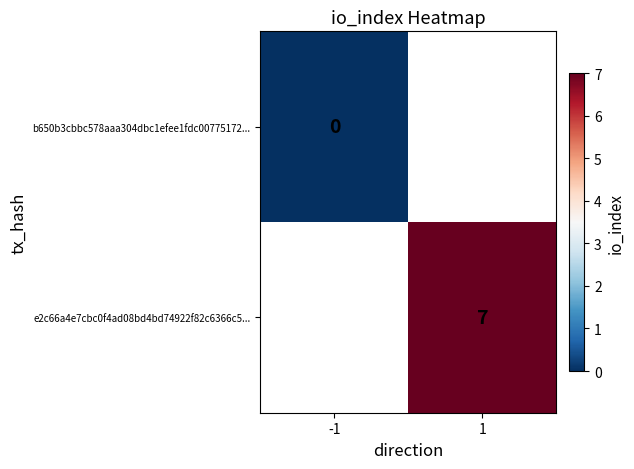

Is it true that e2c66a4e7cbc0f4ad08bd4bd74922f82c6366c5... equals 7 at 1?

True